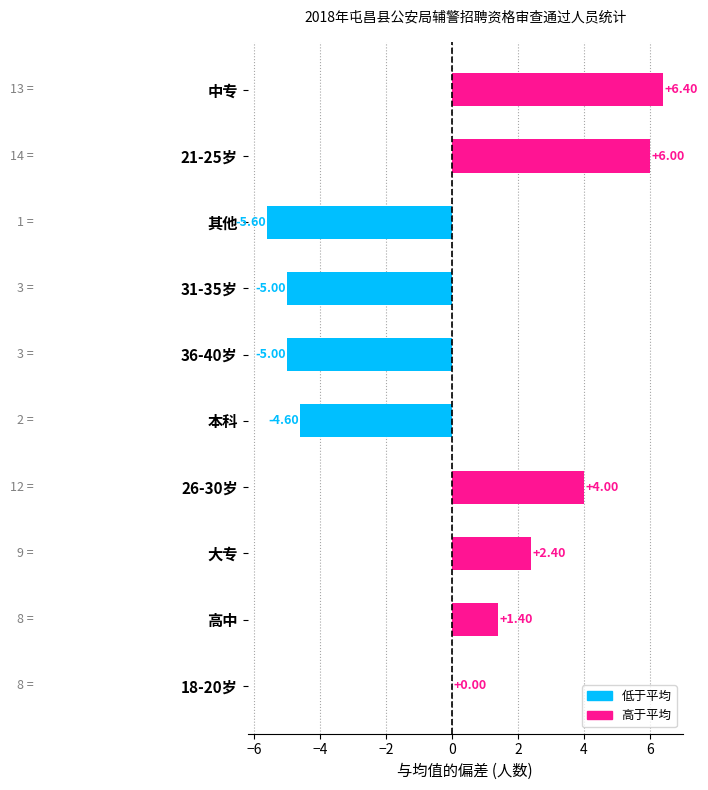

What is the sum of the values at 36-40岁 and 其他?

-10.6